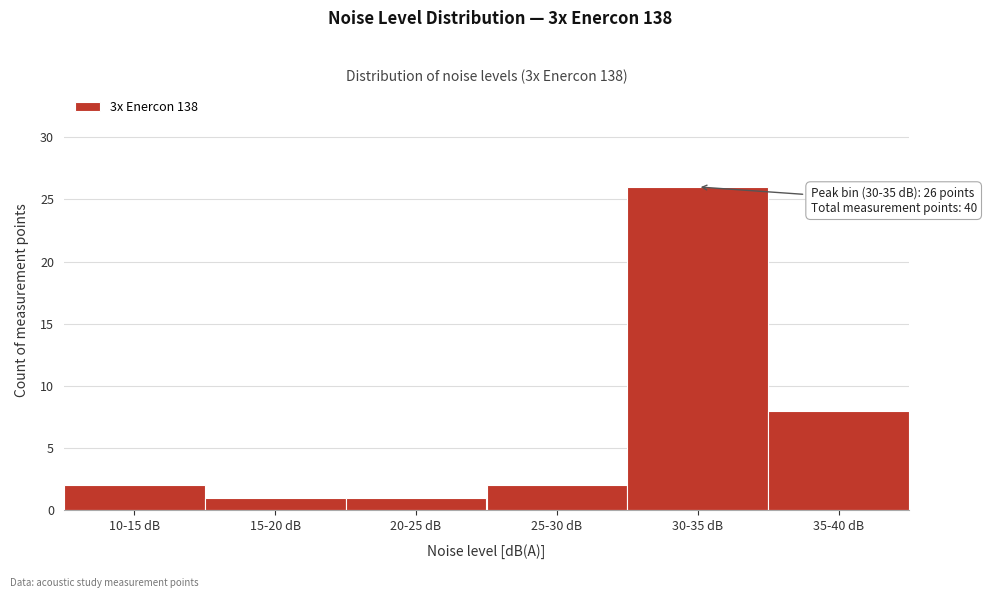

Reading left to right, list all the values displayed in this chart.

10-15 dB=2	15-20 dB=1	20-25 dB=1	25-30 dB=2	30-35 dB=26	35-40 dB=8